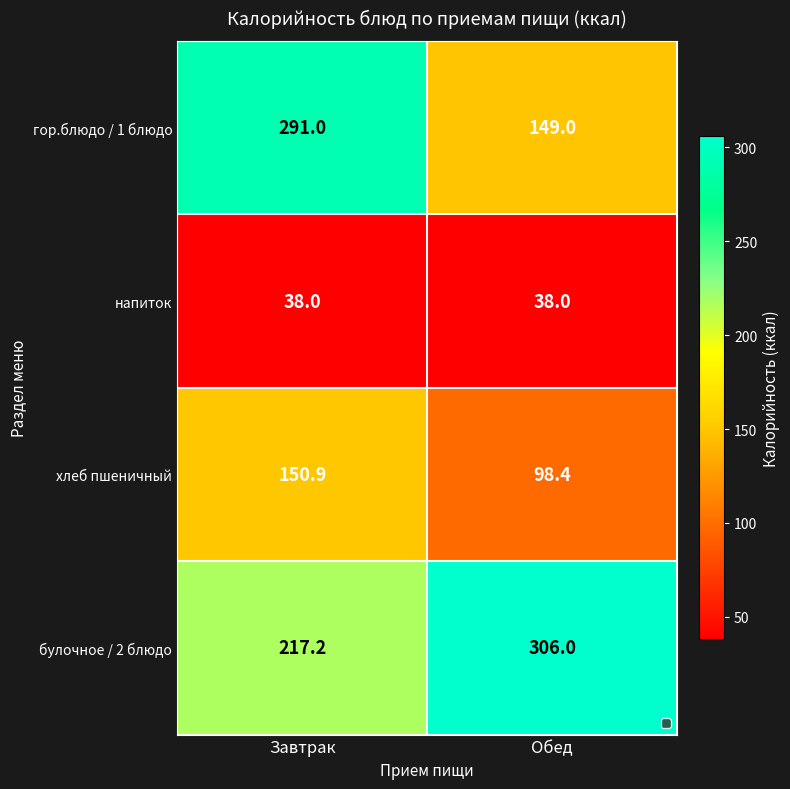

How many distinct data groups are displayed?

4